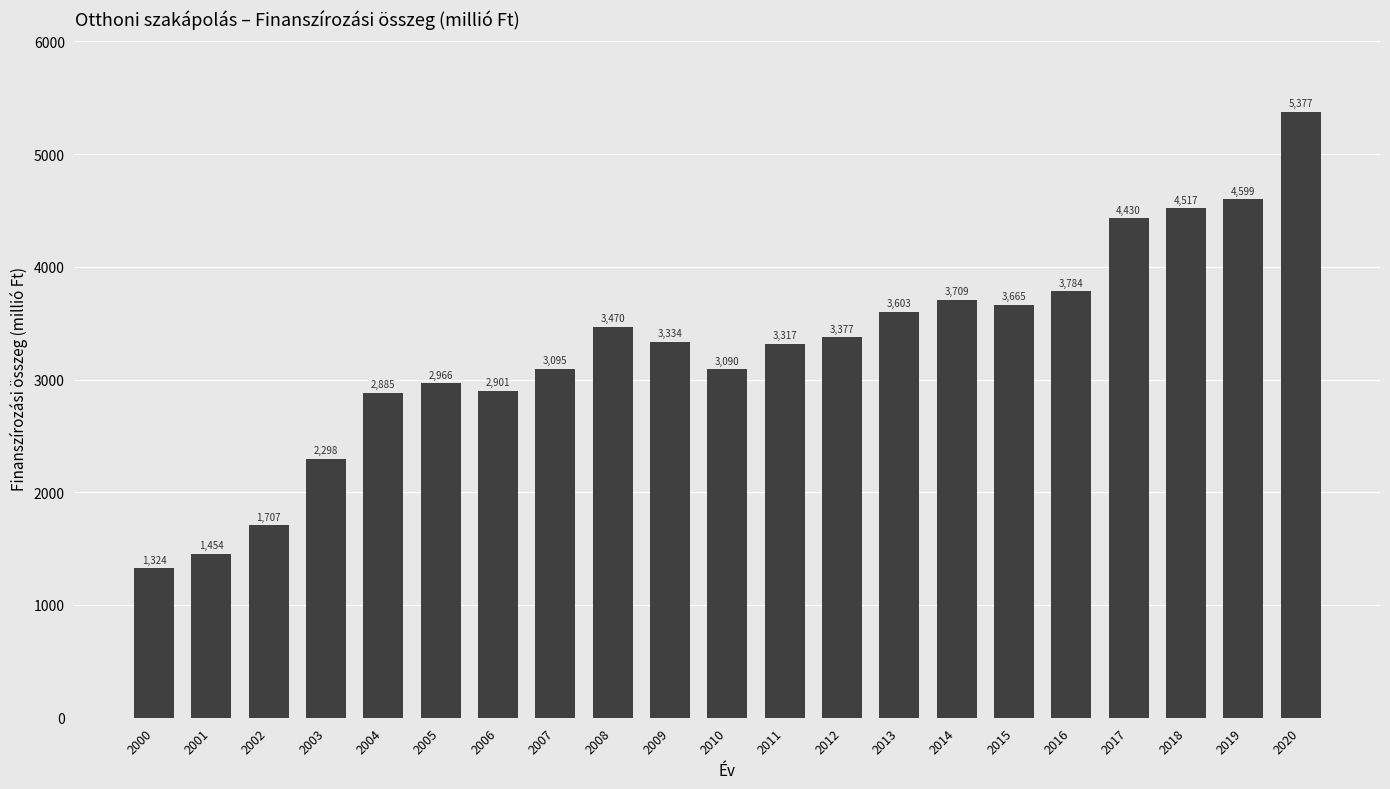

Which category has the lowest value across all series?

2000